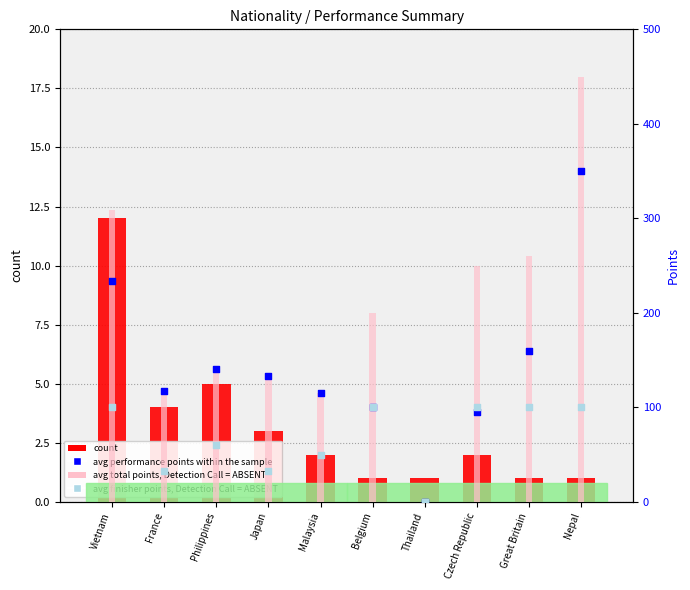

Which series has the widest spread of Y values?

avg total points, Detection Call = ABSENT